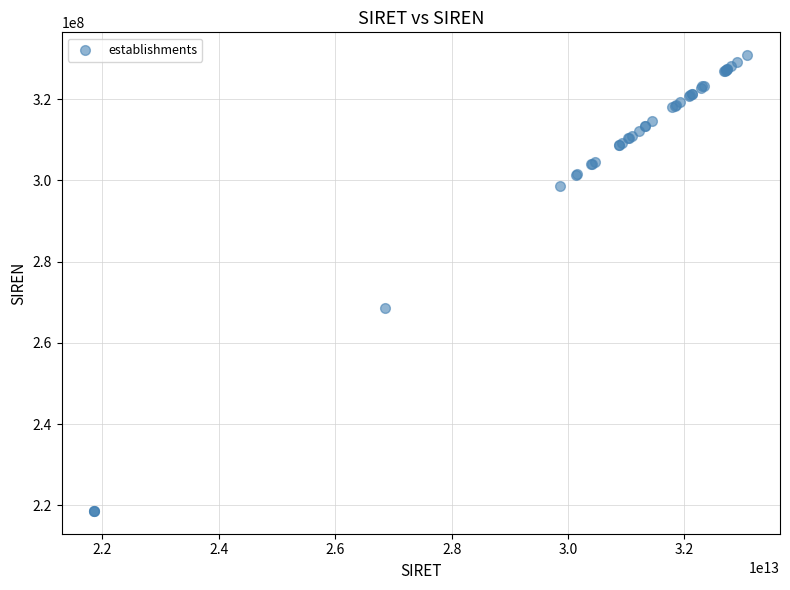

What Y value in the scatter plot is closest to 274703153?

268603495